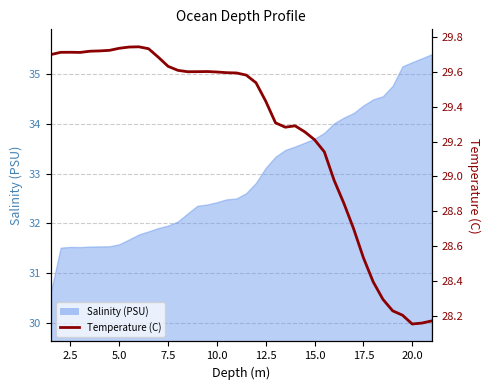

Reading left to right, what are all the values shown in this chart?

29.7	29.7	29.7	29.7	29.7	29.7	29.7	29.7	29.7	29.7	29.7	29.7	29.6	29.6	29.6	29.6	29.6	29.6	29.6	29.6	29.6	29.5	29.4	29.3	29.3	29.3	29.3	29.2	29.1	29.0	28.8	28.7	28.5	28.4	28.3	28.2	28.2	28.2	28.2	28.2